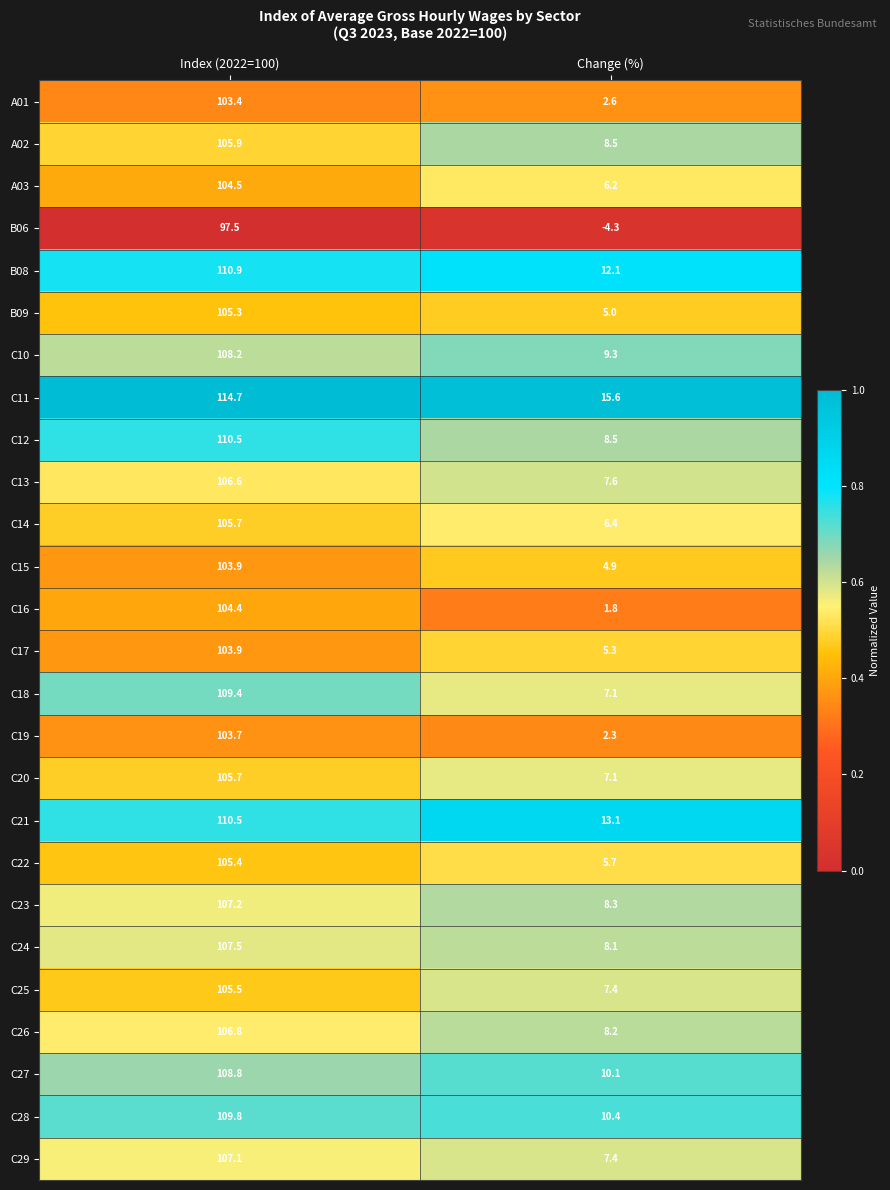

The C21 series shows 159.9 at Index (2022=100). True or false?

False